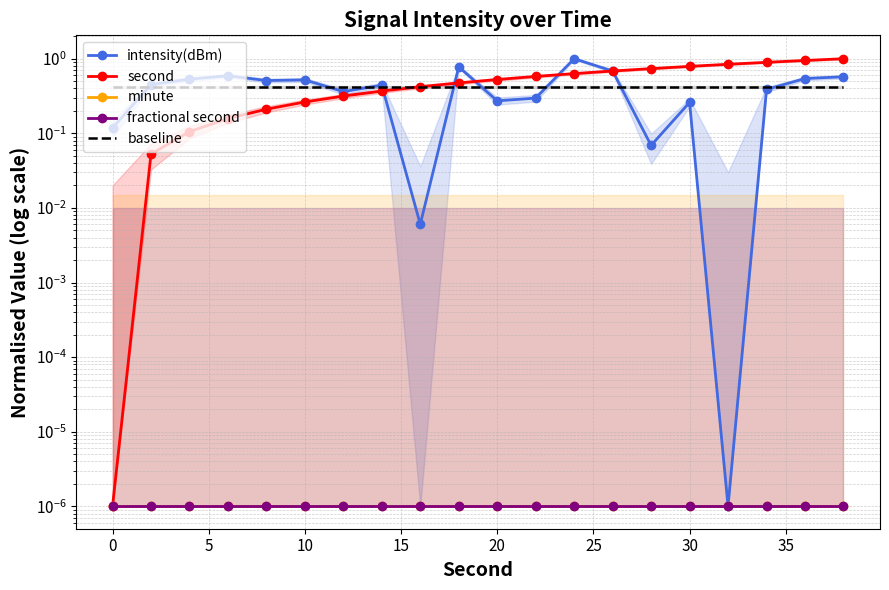

Rank the series at 5 from highest to lowest value.

intensity(dBm), baseline, second, minute, fractional second